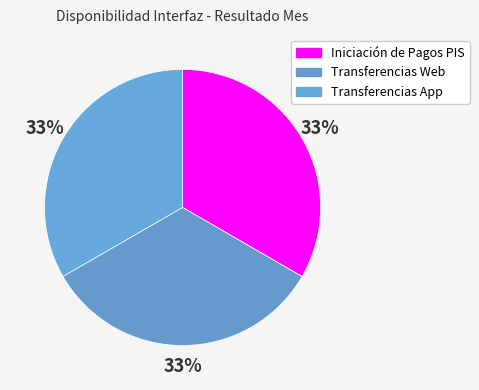

Count the number of slices in the pie.

3